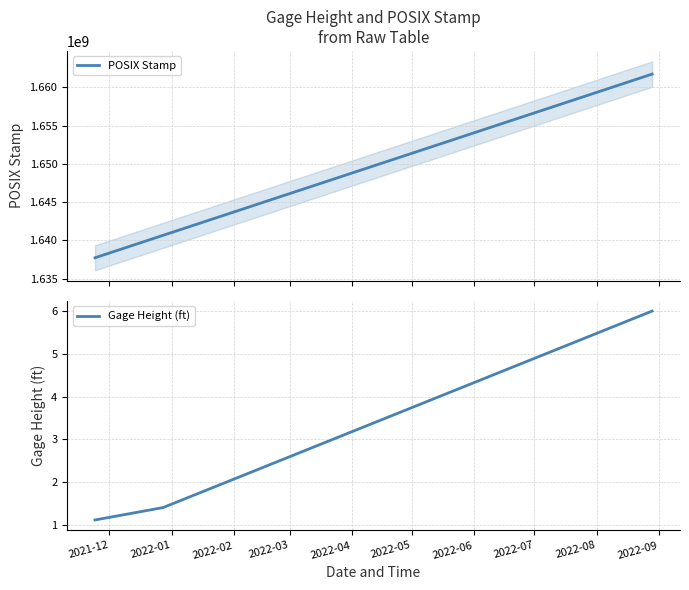

Reading left to right, transcribe all the data shown in this chart.

POSIX Stamp: 1637715279.0	1640647226.0	1661726043.0
Gage Height (ft): 1.1	1.4	6.0